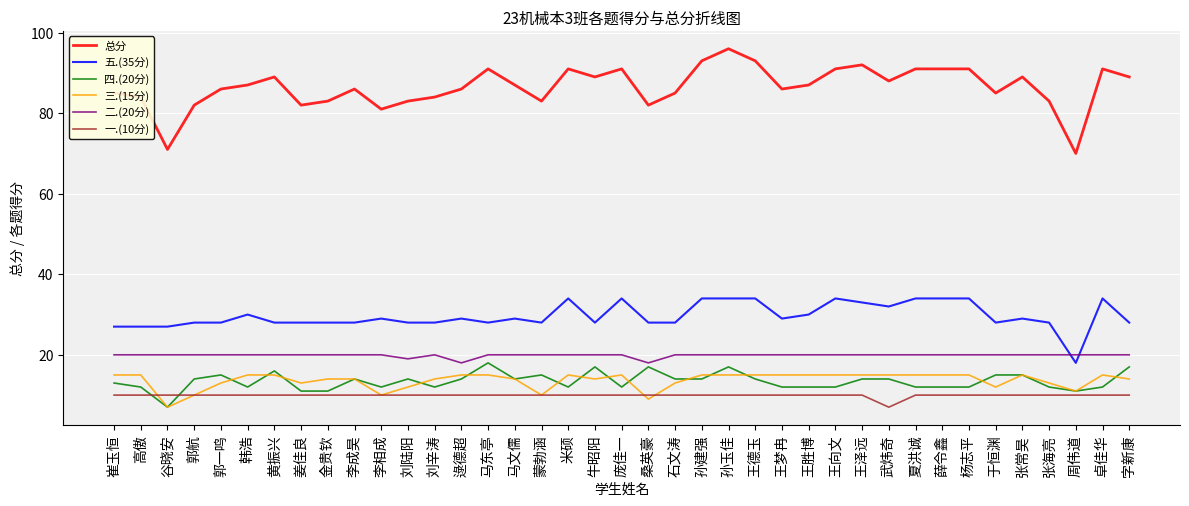

In 总分, how many points are lower than both neighbors (excluding endpoints)?

10